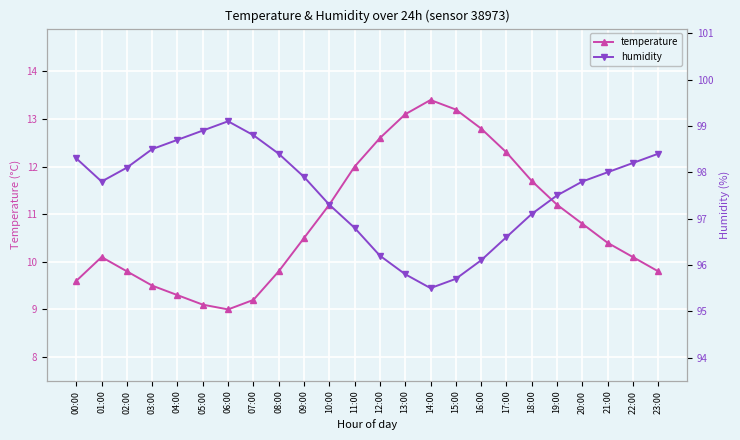

Which has a higher value, 20:00 or 11:00?

11:00